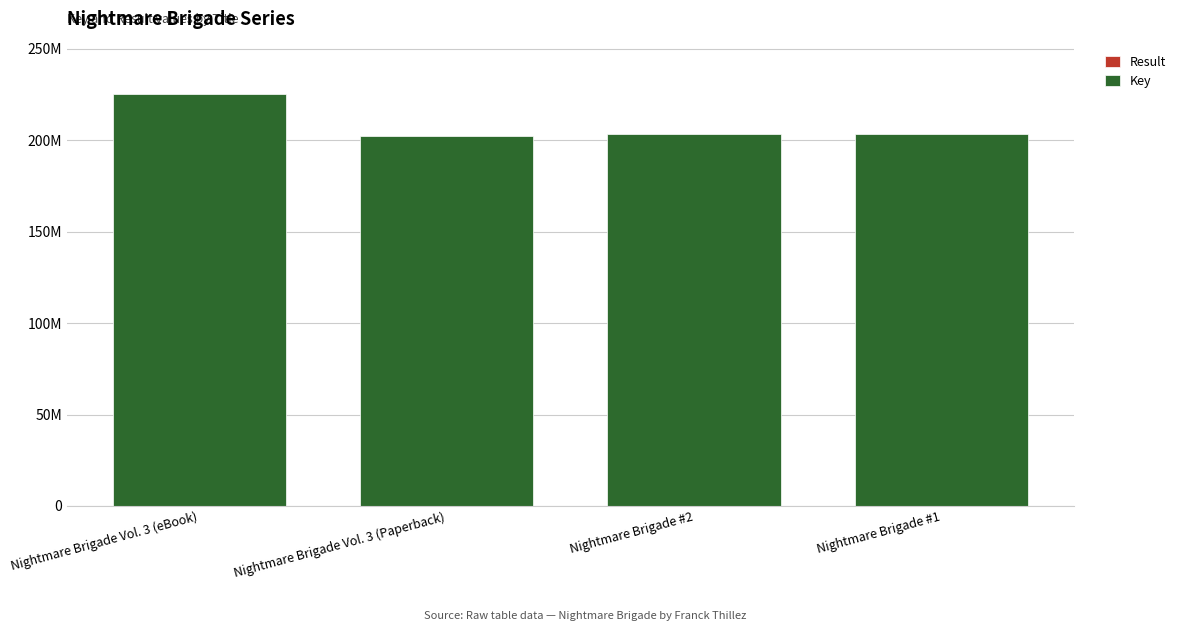

Are the bars grouped side by side (vs. stacked)?

No